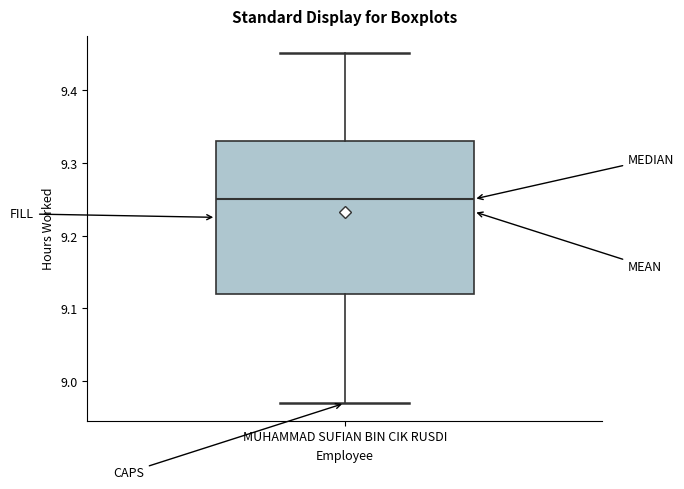

Where does the median line of the box for MUHAMMAD SUFIAN BIN CIK RUSDI sit on the y-axis? The values are not printed on the chart, so give them approximately, as read against the axis.

9.25